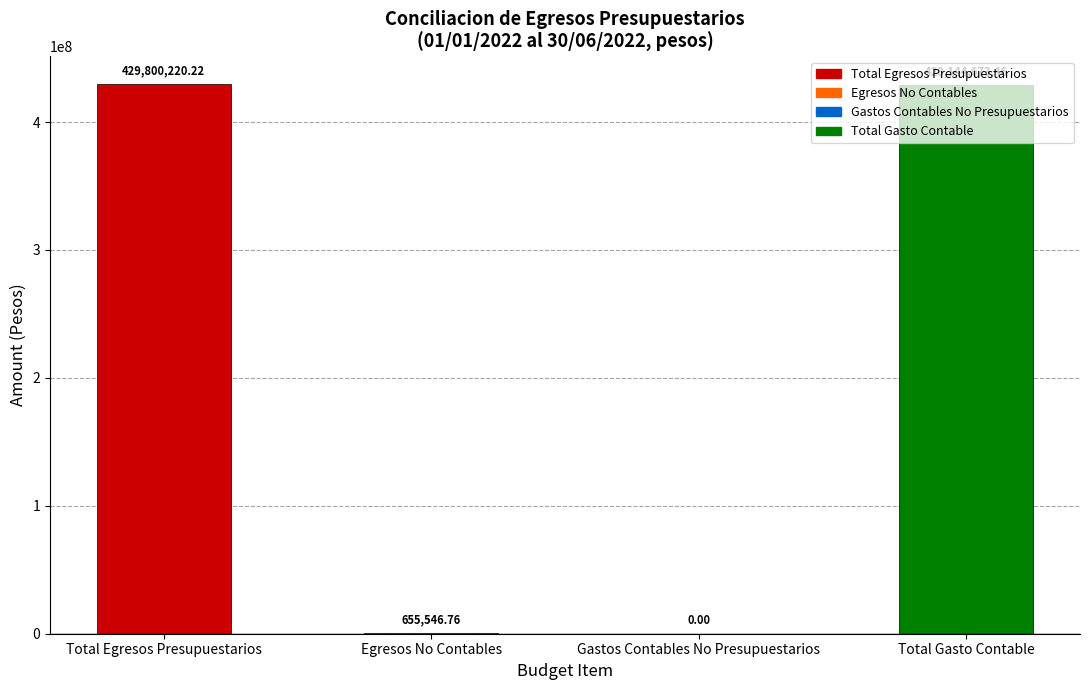

What is the difference between the values at Total Gasto Contable and Total Egresos Presupuestarios?

655546.8